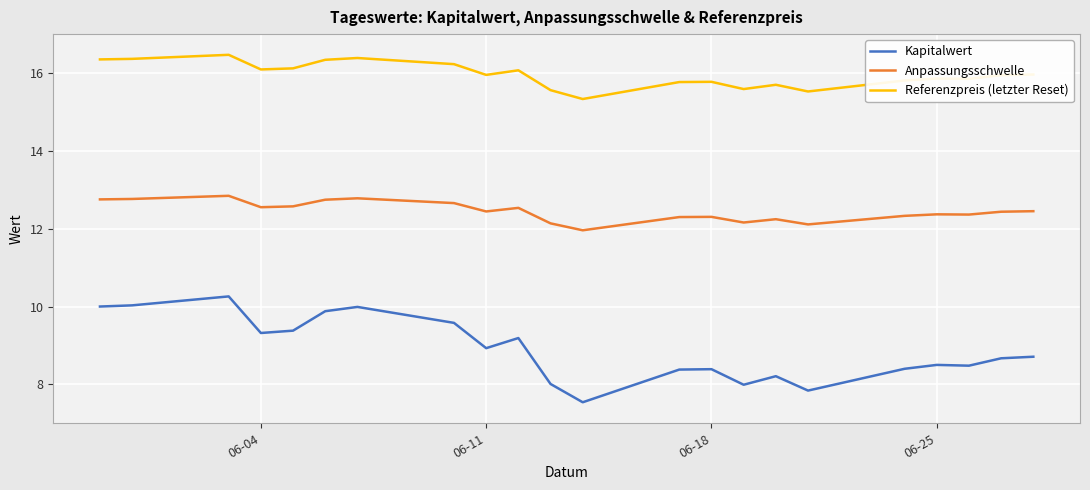

Which series has the widest spread of values?

Kapitalwert